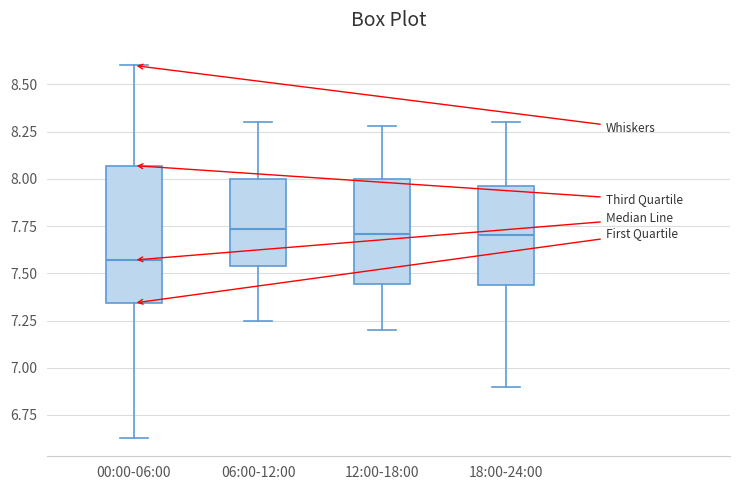

Comparing the boxes themselves (not the whiskers), which one is the tallest?

00:00-06:00